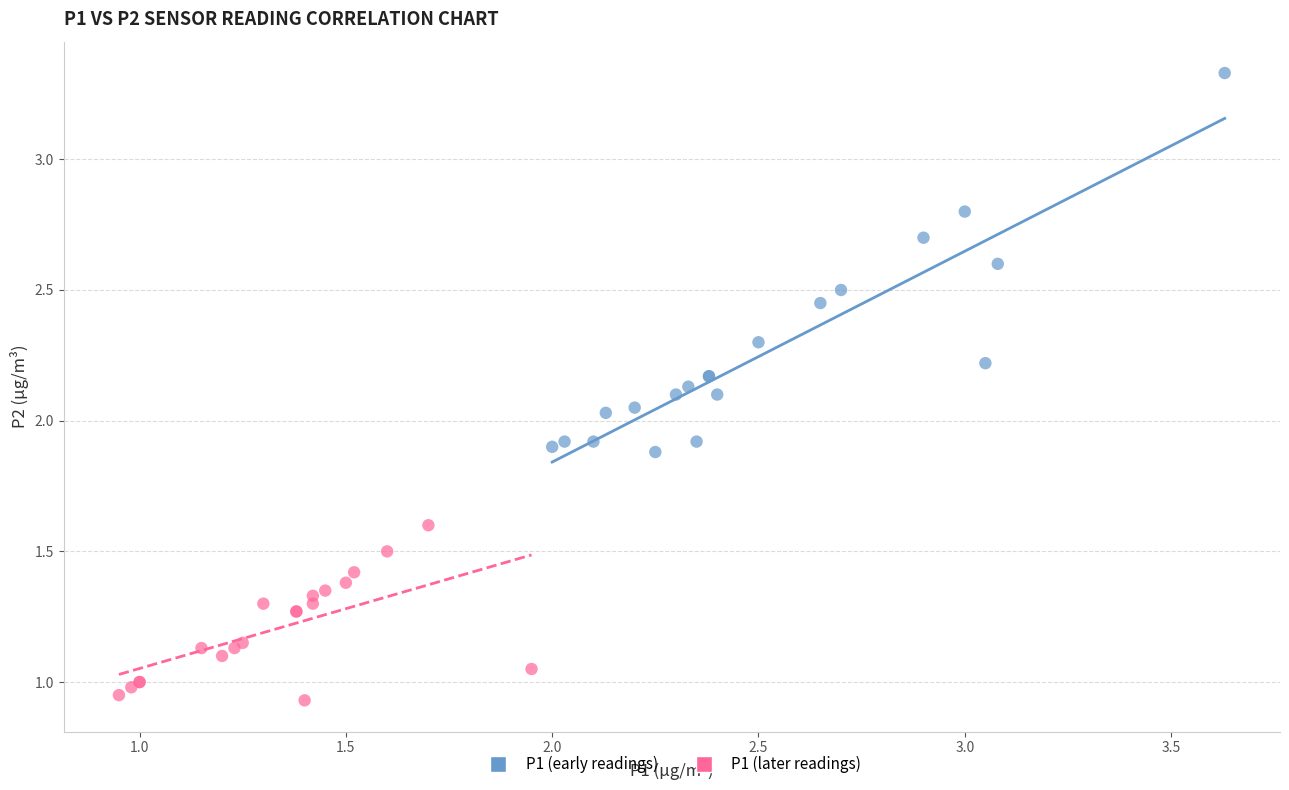

Which series reaches the minimum Y coordinate?

P1 (later readings)